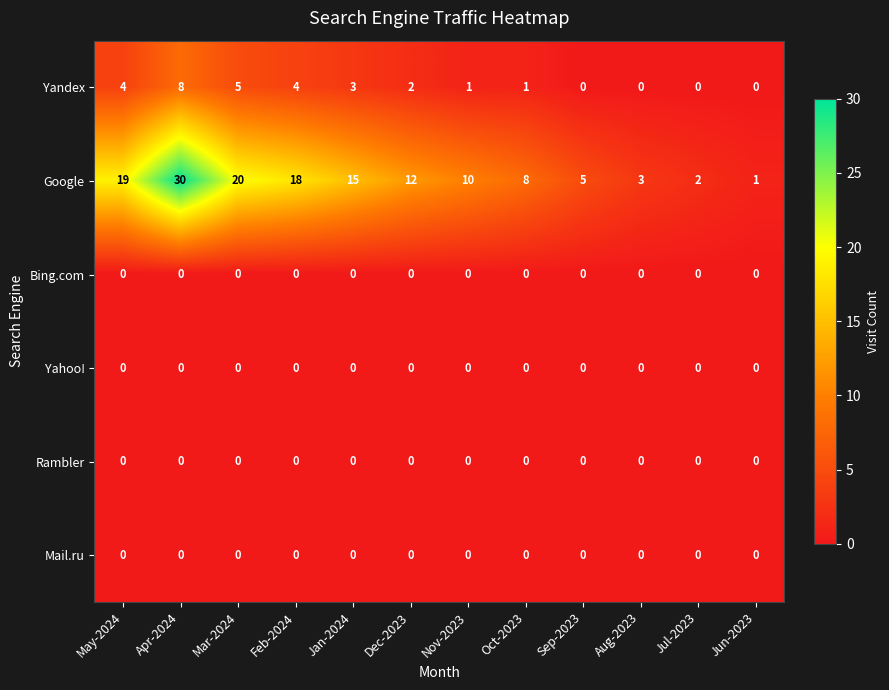

Is it true that Yahoo! equals 0 at Oct-2023?

True